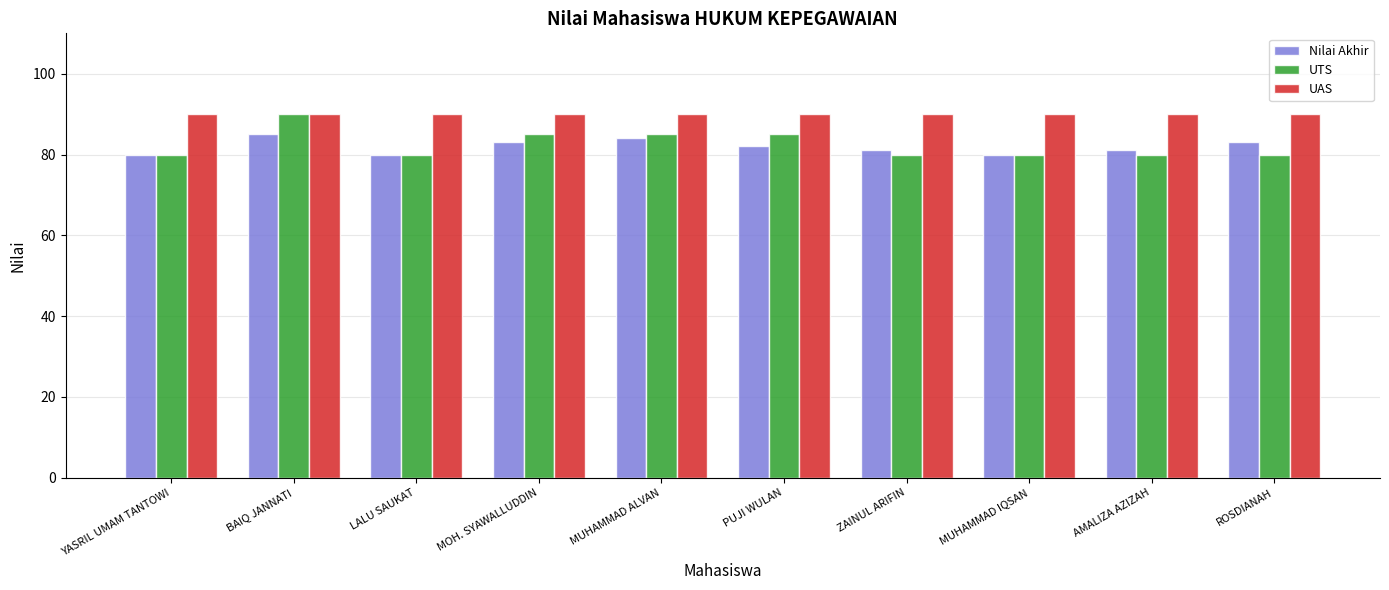

At which label does Nilai Akhir first exceed 82?

BAIQ JANNATI